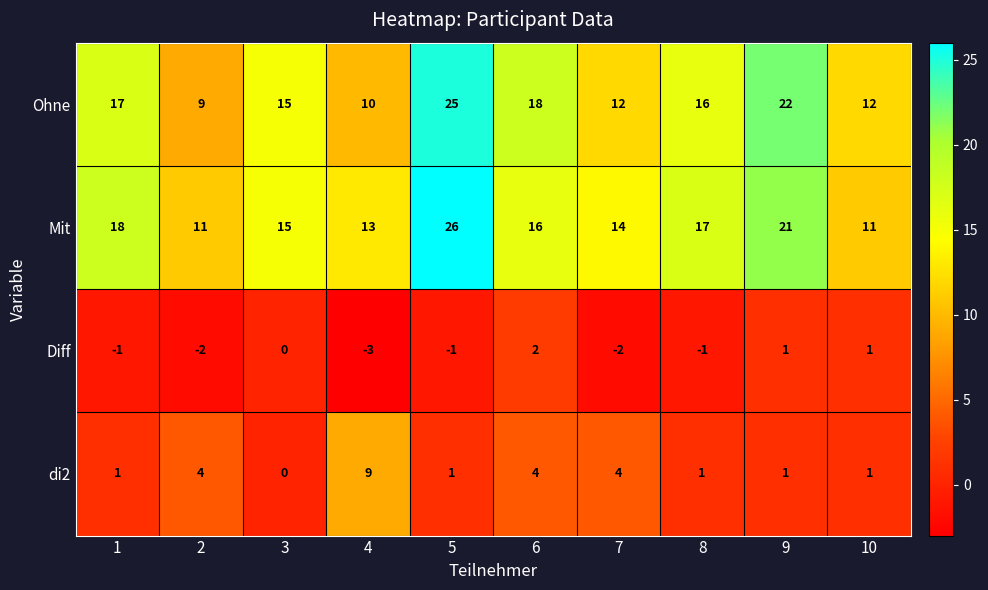

Rank the series by their maximum value, from lowest to highest.

Diff, di2, Ohne, Mit